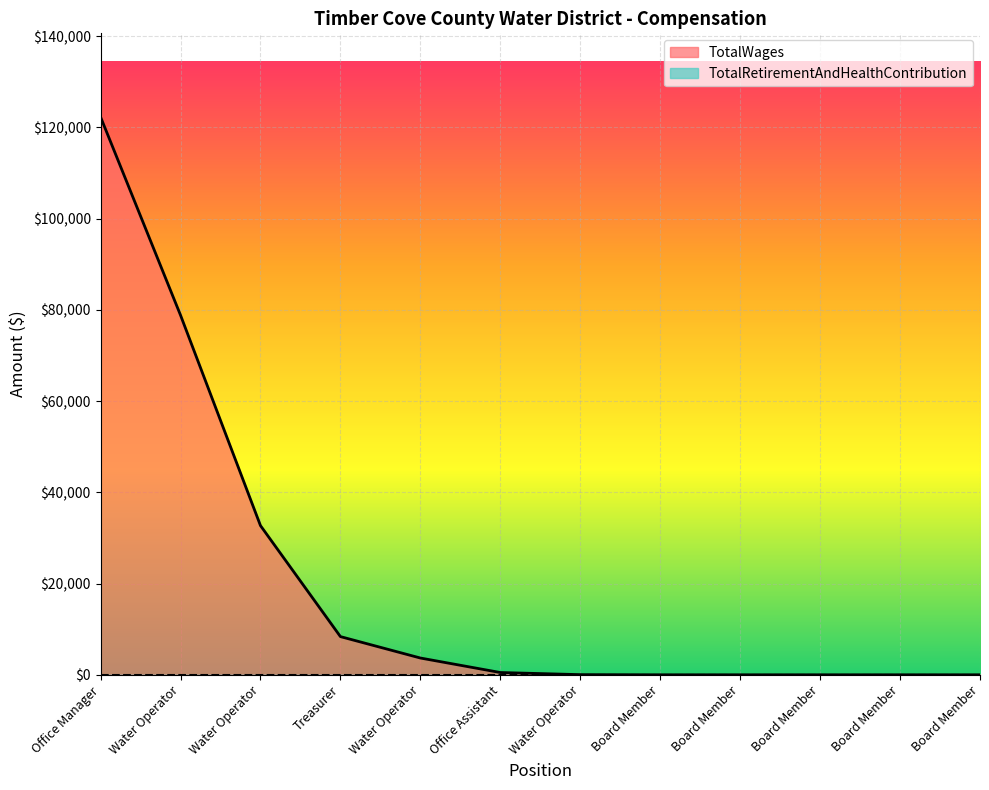

How many positive values are there?

7